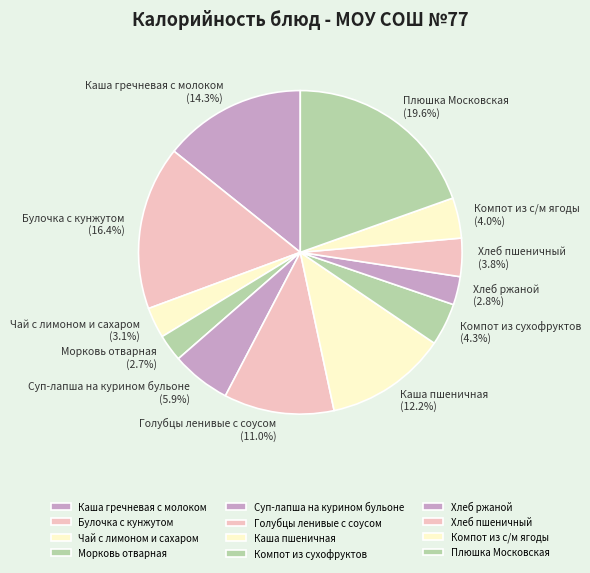

How many slices are in this pie chart?

12